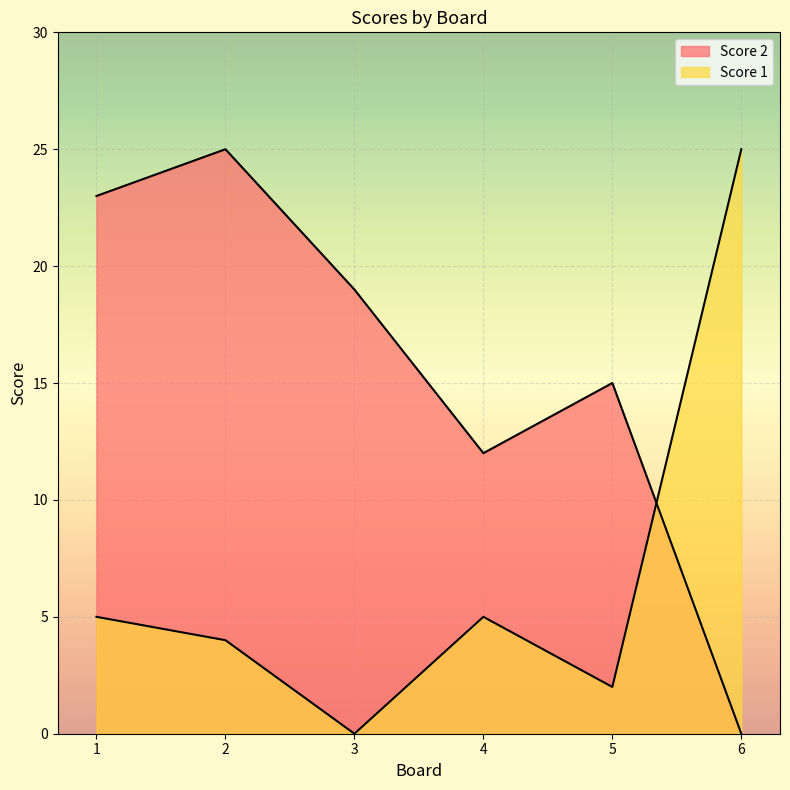

Rank the series at 3 from highest to lowest value.

Score 2, Score 1